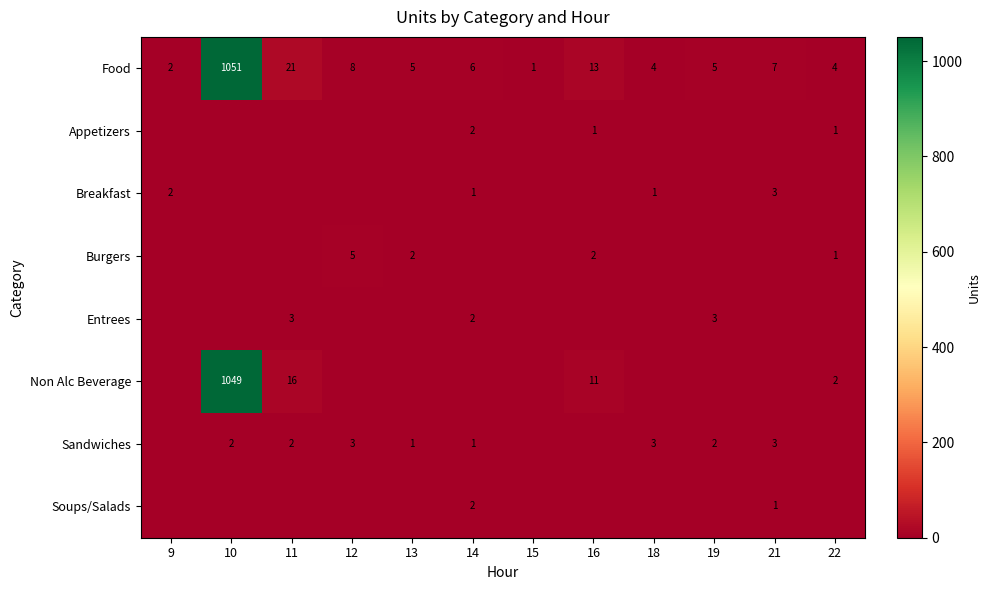

What is the average value of the Food series?

94